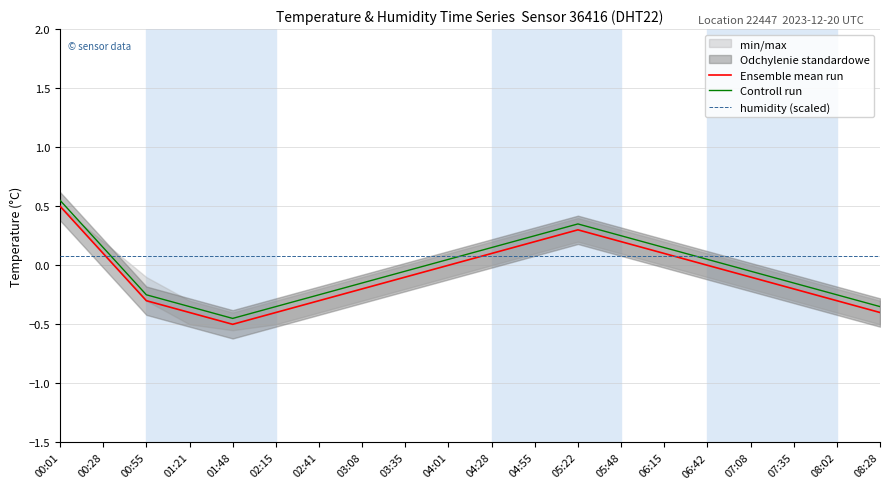

Does the chart display data point markers on the line(s)?

No